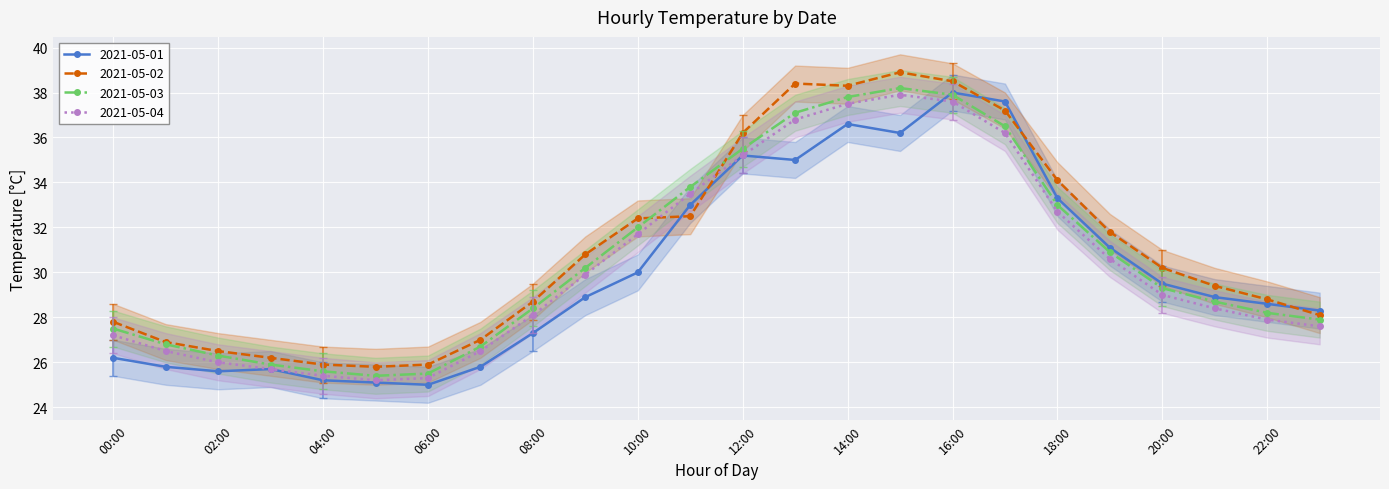

True or false: 2021-05-02 has more than 2 interior local peaks.

False